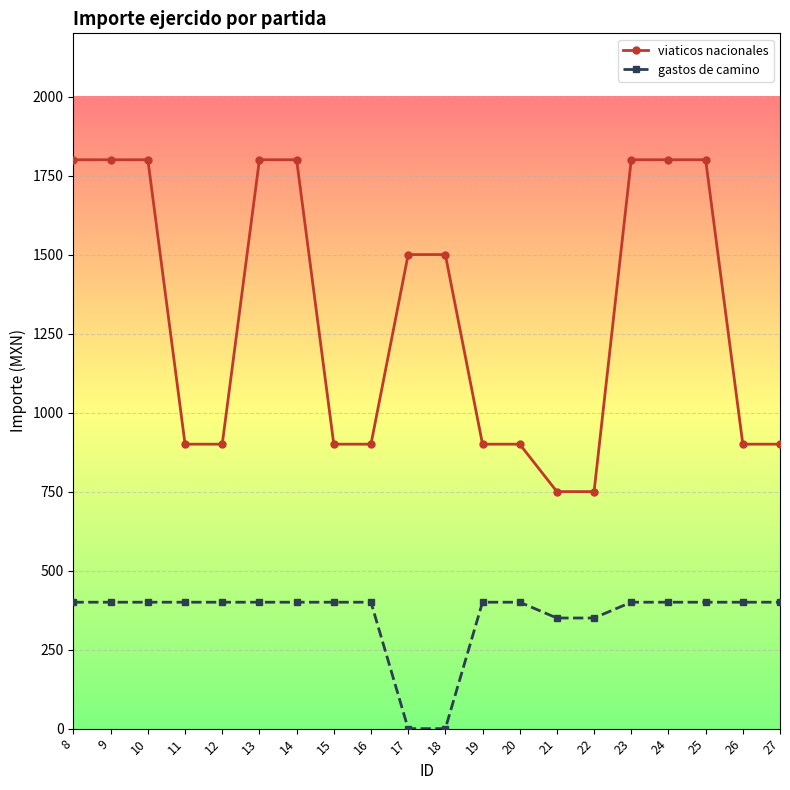

What are all the series names shown in the legend?

viaticos nacionales, gastos de camino